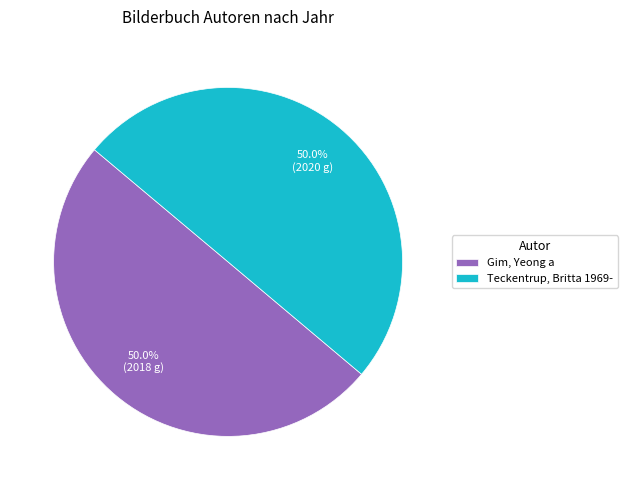

How many segments does this pie chart have?

2